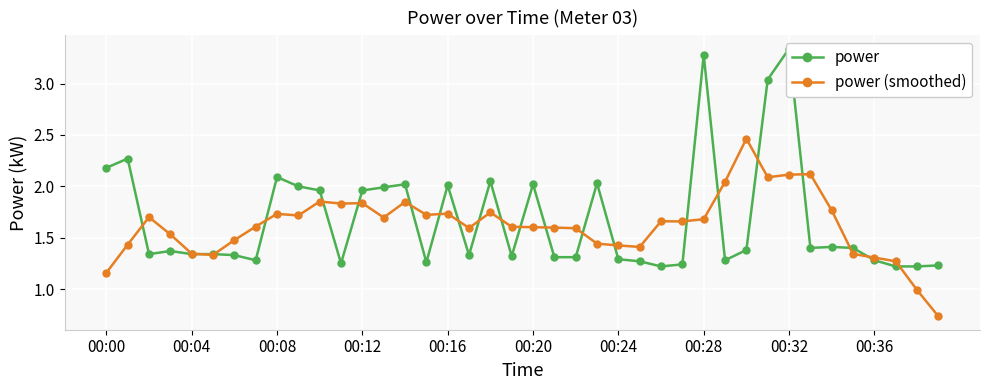

Is it true that power (smoothed) equals 1.9 at 10?

True